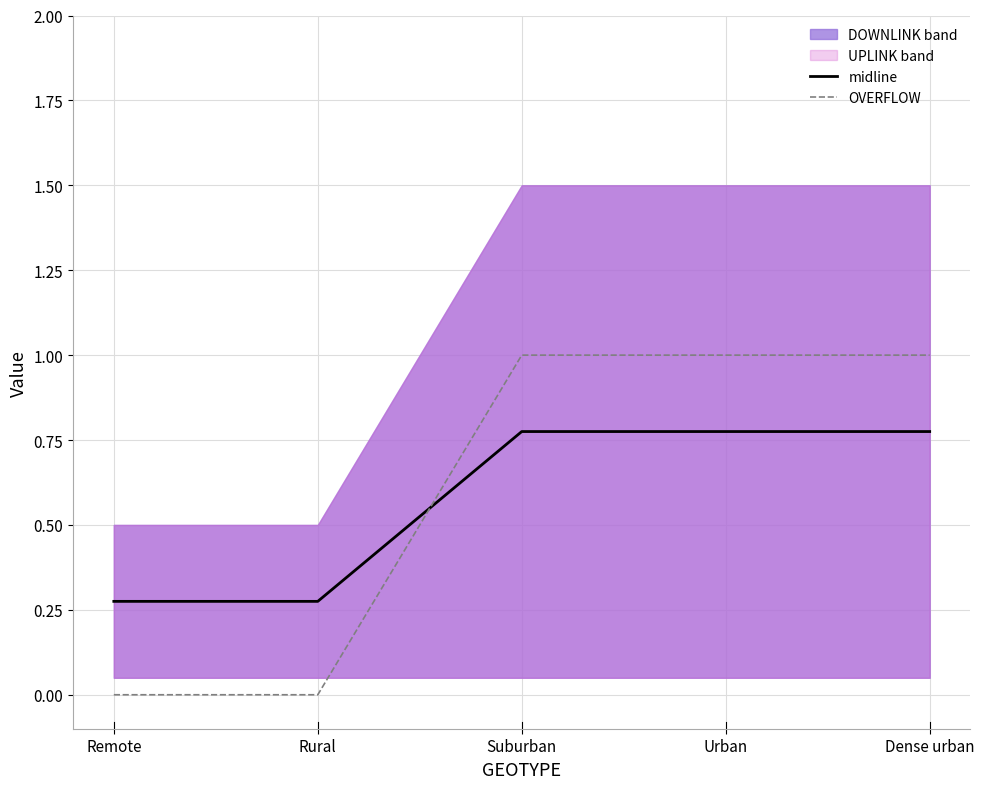

What is the average value of the OVERFLOW series?

0.6